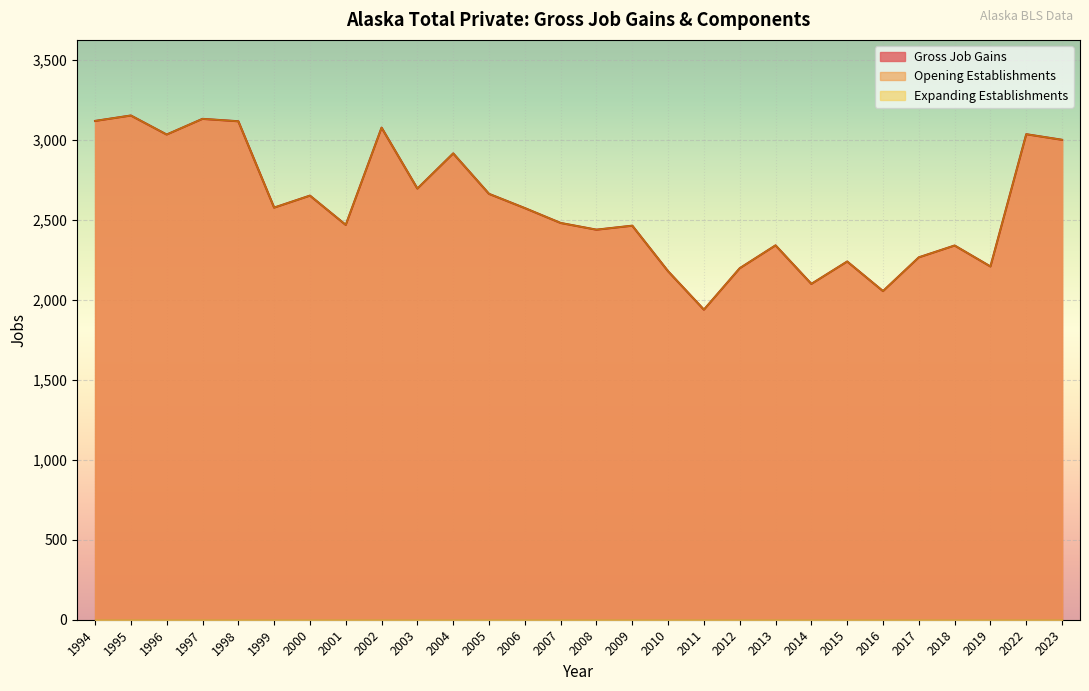

At 1997, list the series in order from largest to smallest.

Gross Job Gains, Opening Establishments